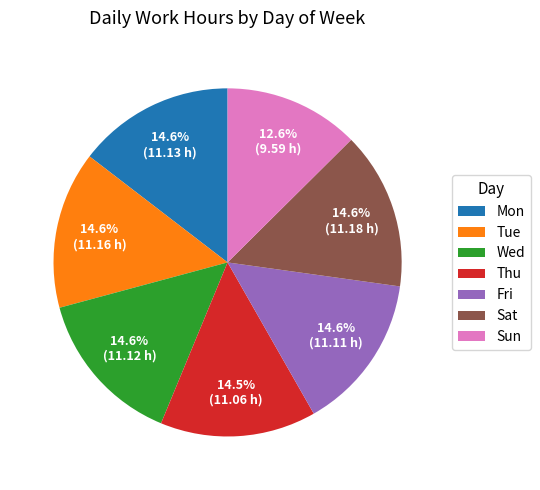

Between Mon and Sun, which is larger?

Mon